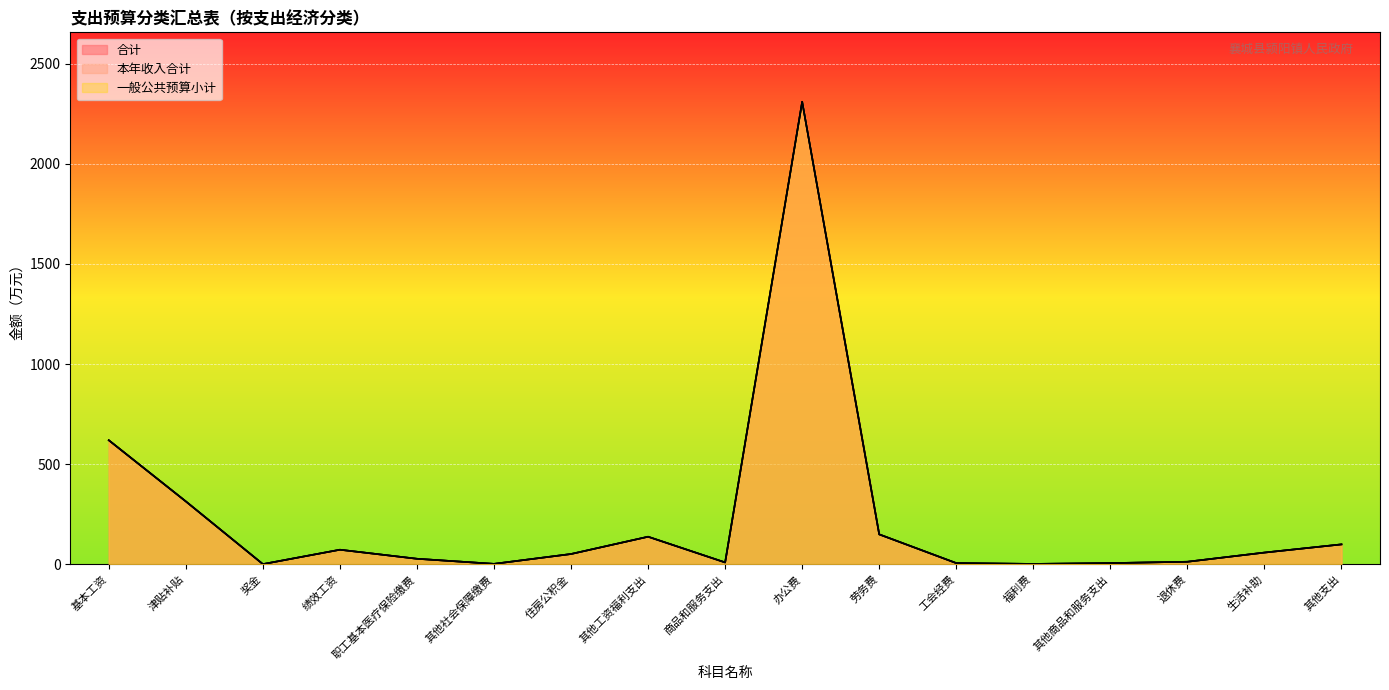

At 办公费, list the series in order from smallest to largest.

合计, 本年收入合计, 一般公共预算小计